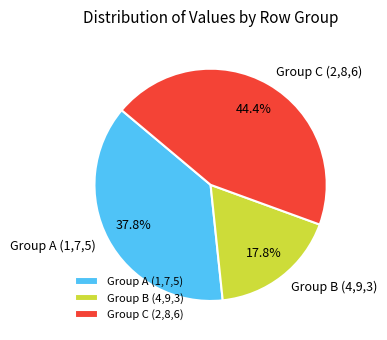

How many segments does this pie chart have?

3